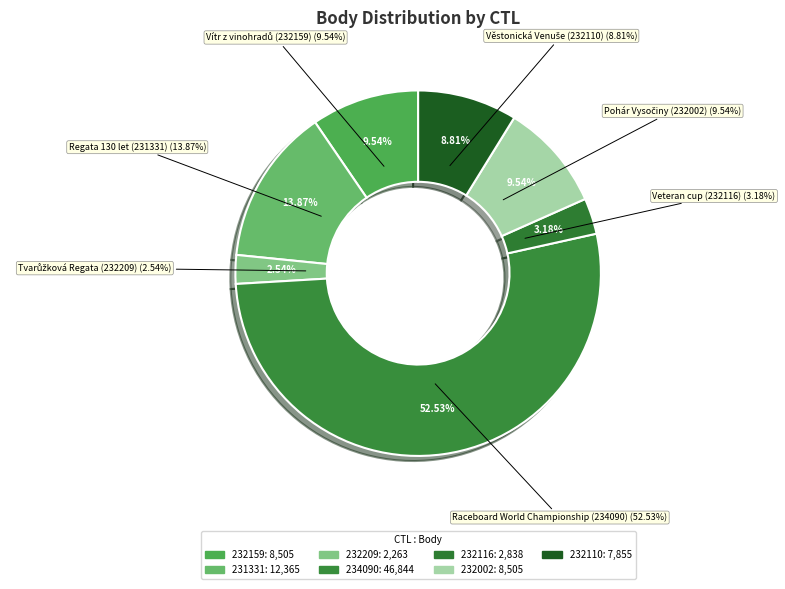

Is it true that 234090 is 60% of the pie?

False